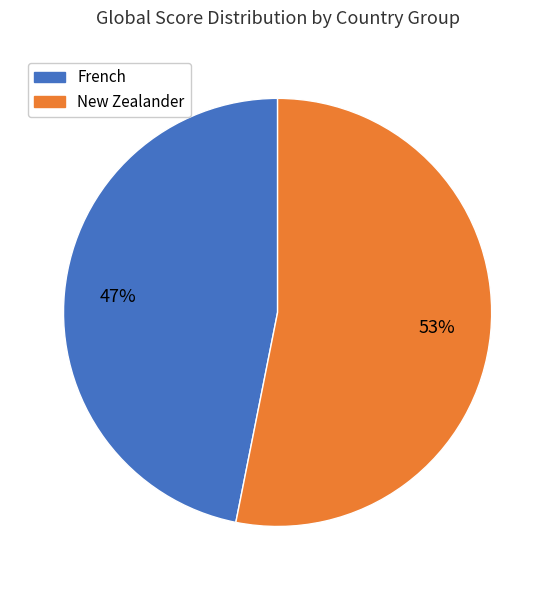

To the nearest percent, what is the difference between the largest and smallest slice percentages?

6%